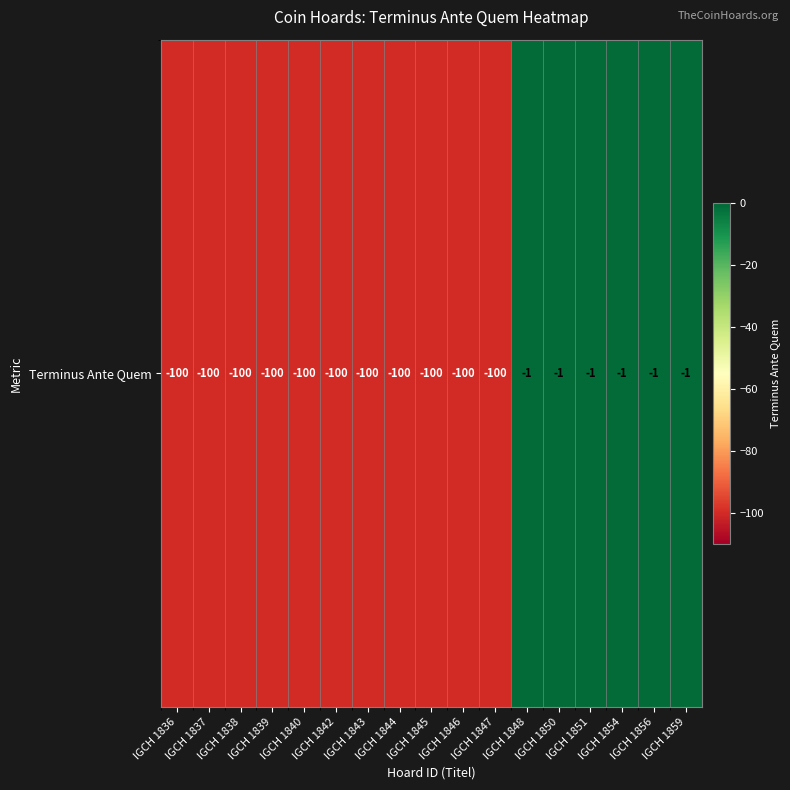

What is the approximate value at IGCH 1844, to the nearest 10?

-100